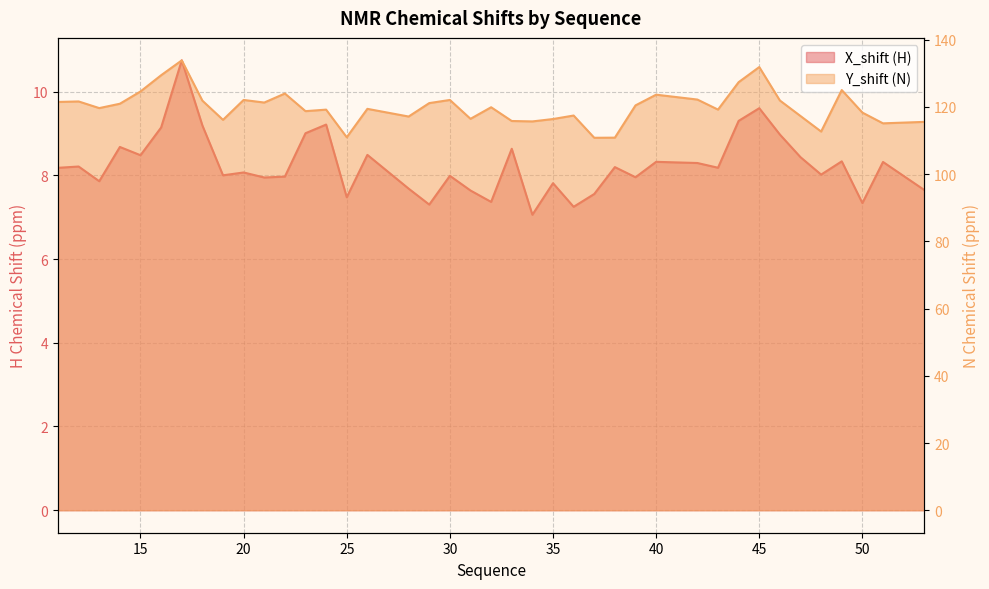

Is the value of X_shift at 15 greater than the value of Y_shift at 35?

No